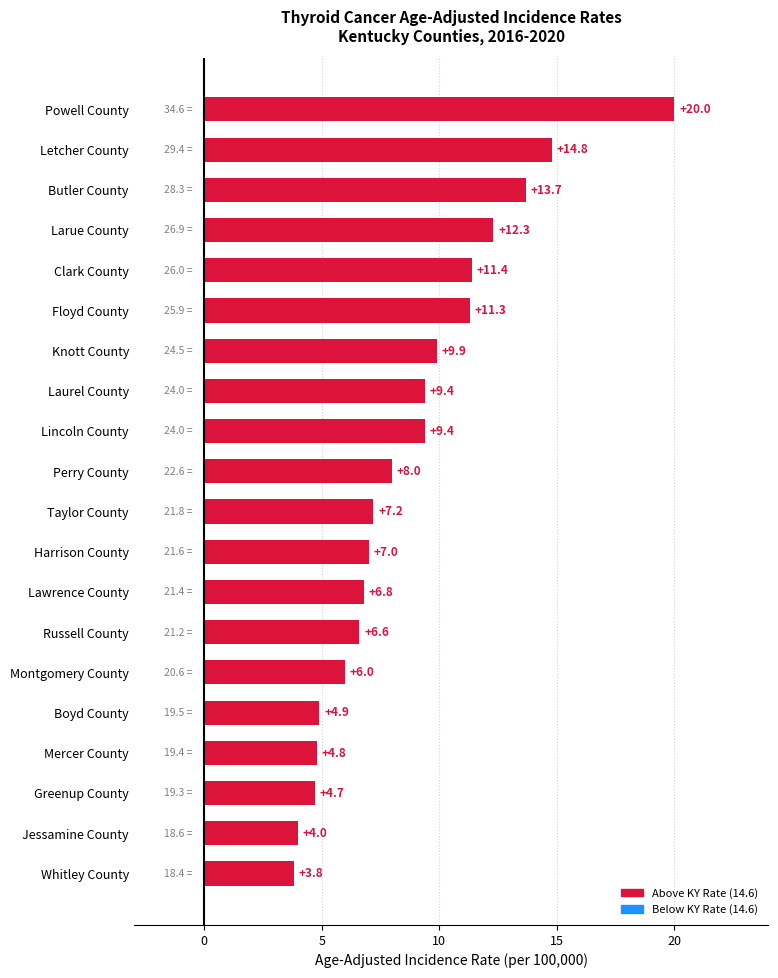

At which category does the chart reach its minimum across all series?

Whitley County